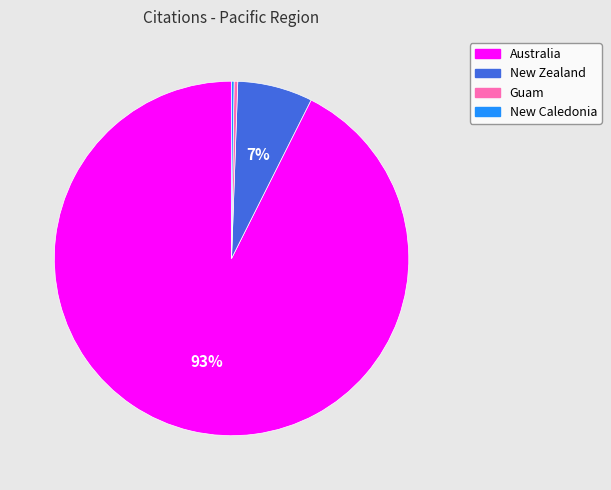

Is it true that Australia is 99% of the pie?

False